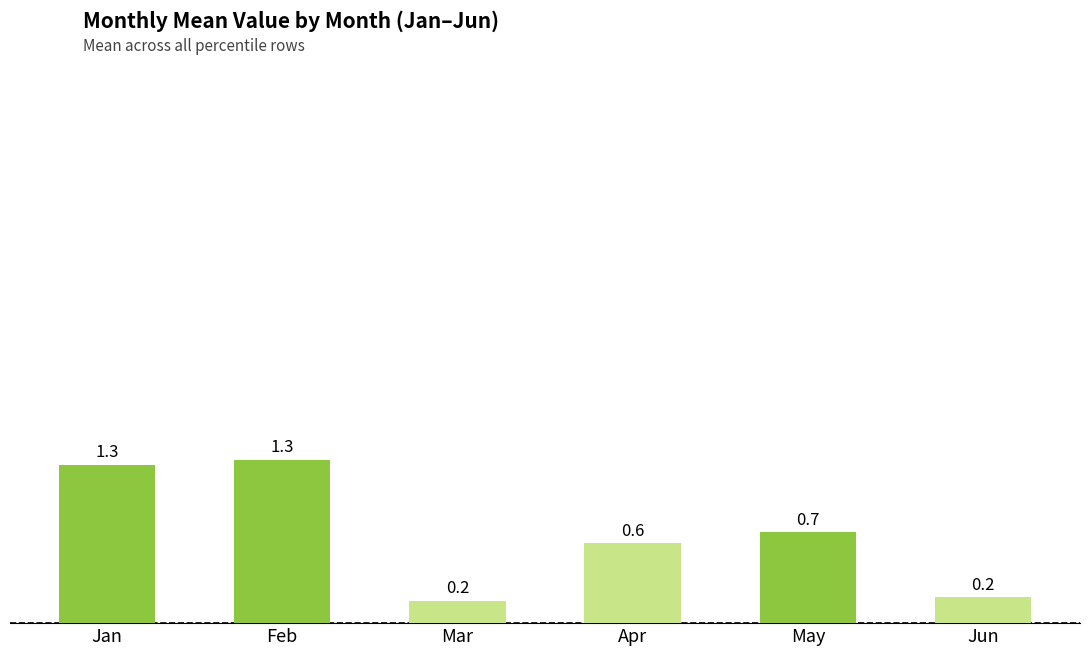

Count the values in the range 0 to 1.

4